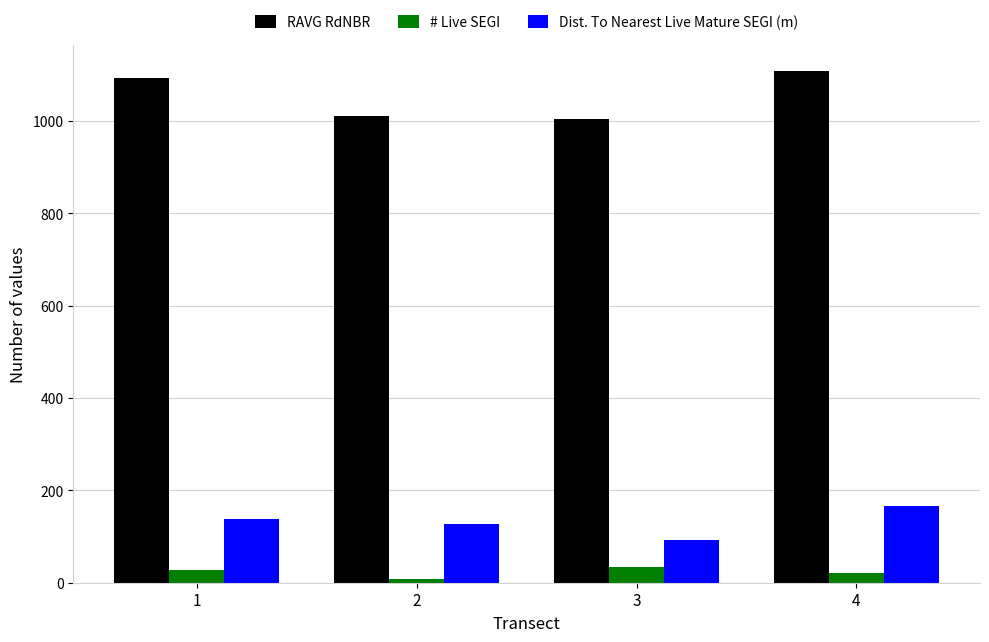

How many categories are shown in the chart?

4